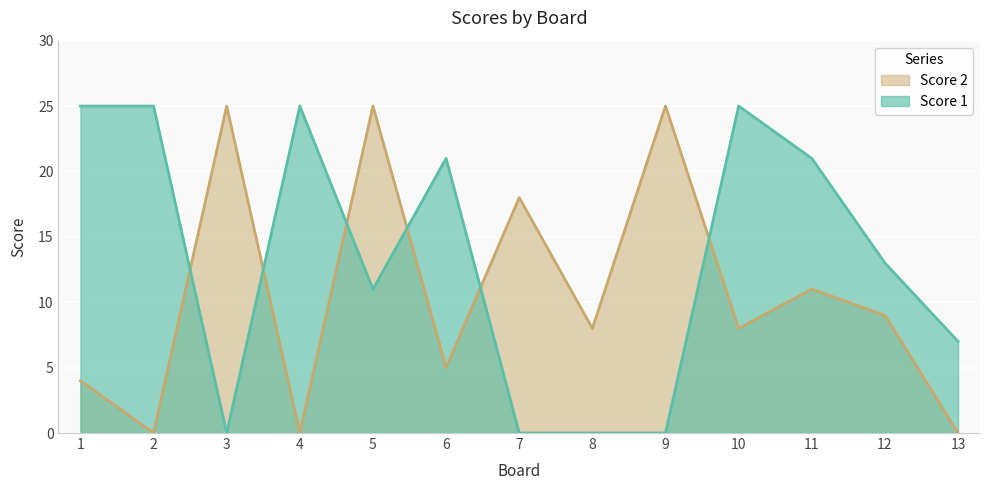

What is the spread (max minus min) of values at 11?

10